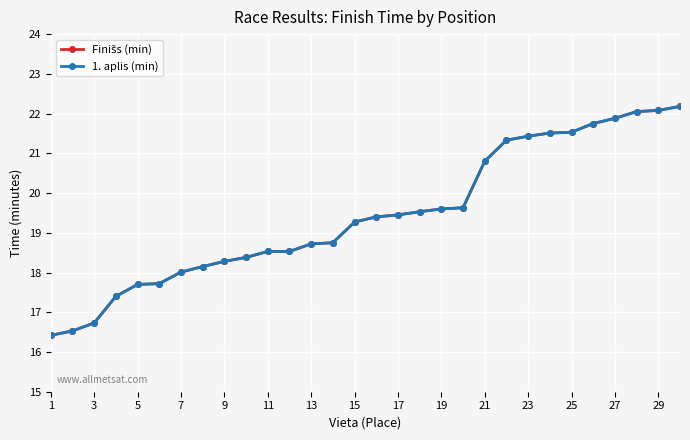

Is this an area chart (filled region under the line)?

No